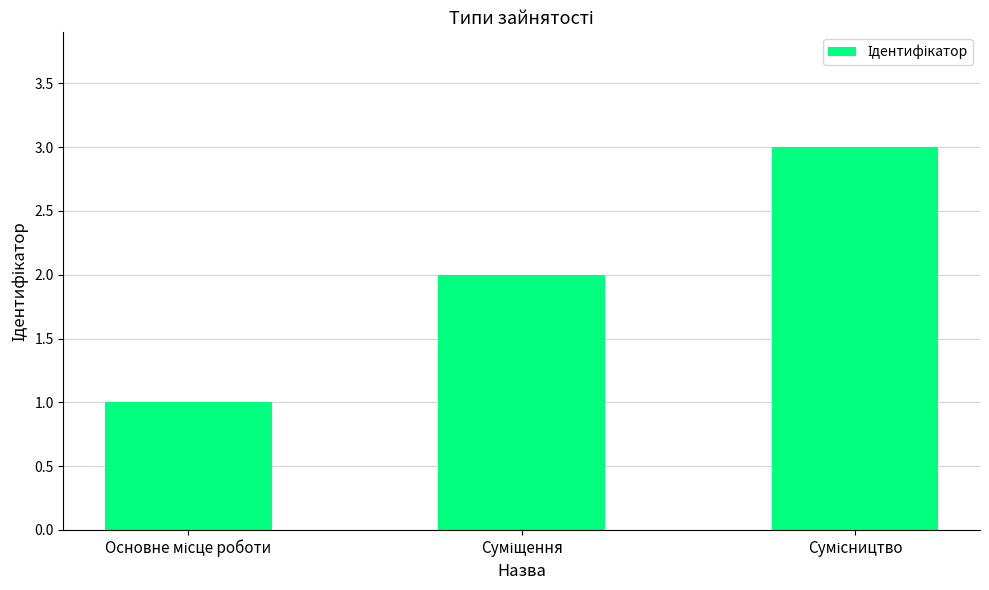

How many values are below 2?

1